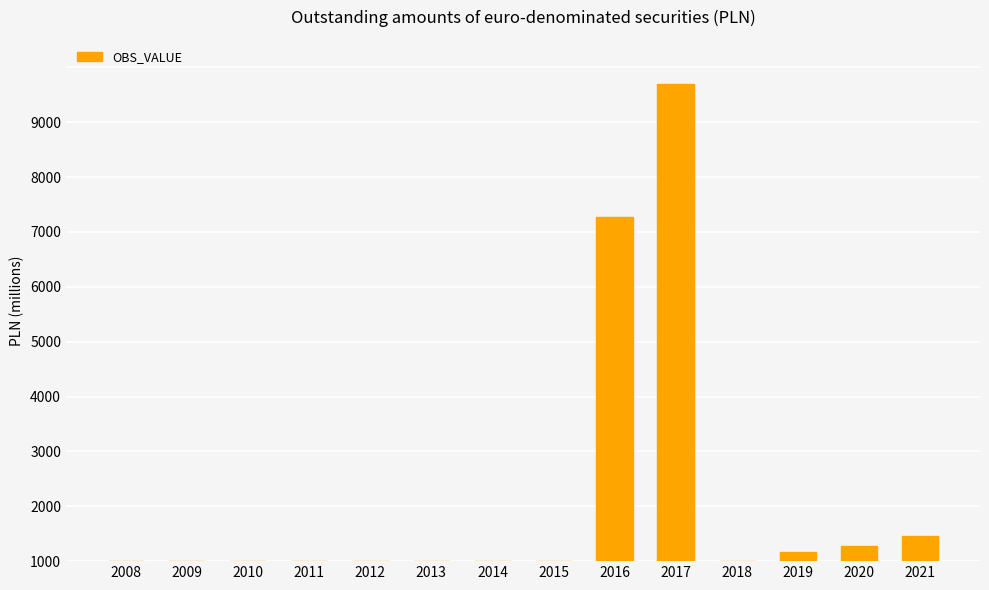

Reading left to right, extract all data points from this chart.

2008=0.0	2009=0.0	2010=0.0	2011=0.0	2012=0.0	2013=0.0	2014=0.0	2015=0.0	2016=6279.0	2017=8697.7	2018=0.0	2019=170.0	2020=269.2	2021=464.0